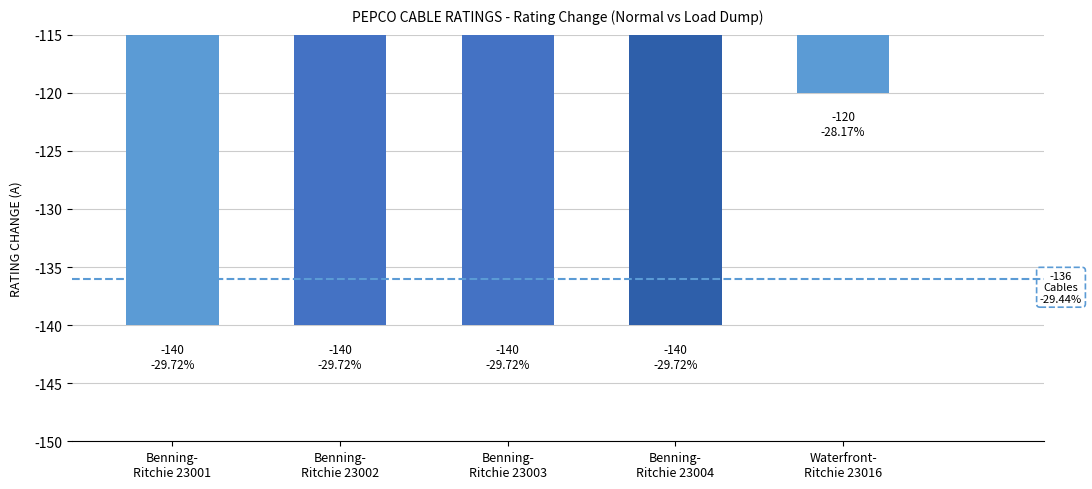

What is the sum of all values?

-680